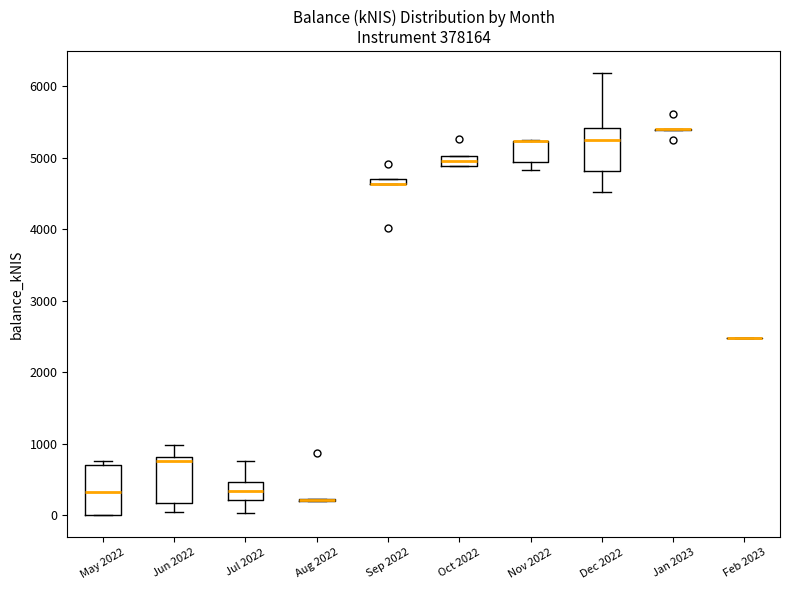

Where does the upper whisker of the box for Dec 2022 end on the y-axis? The values are not printed on the chart, so give them approximately, as read against the axis.

6200